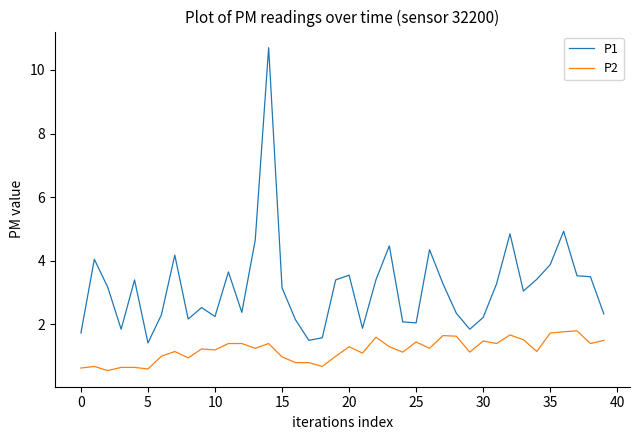

True or false: P2 and P1 intersect in this chart.

False